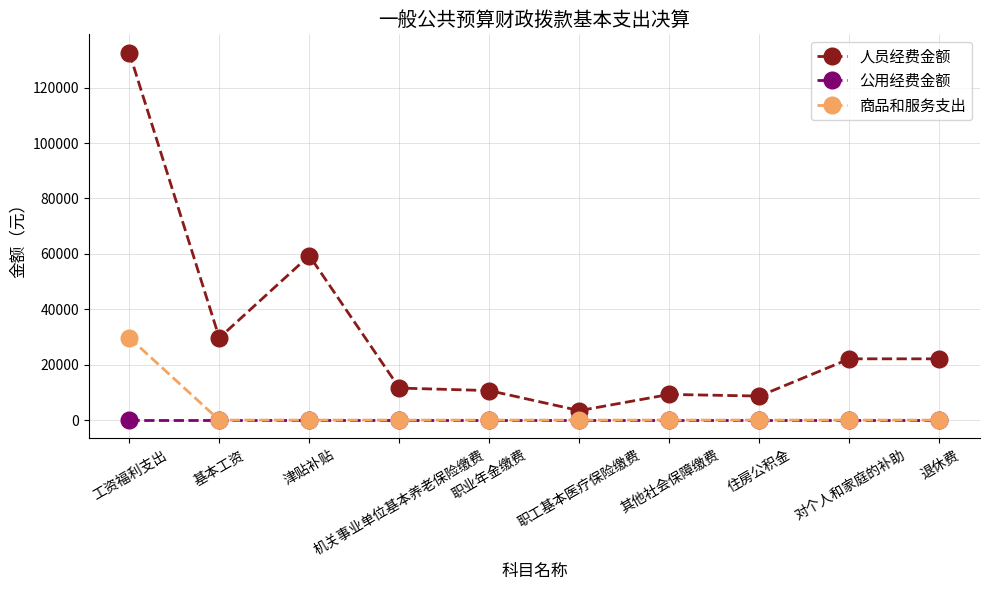

True or false: 人员经费金额 and 商品和服务支出 cross at least once.

False